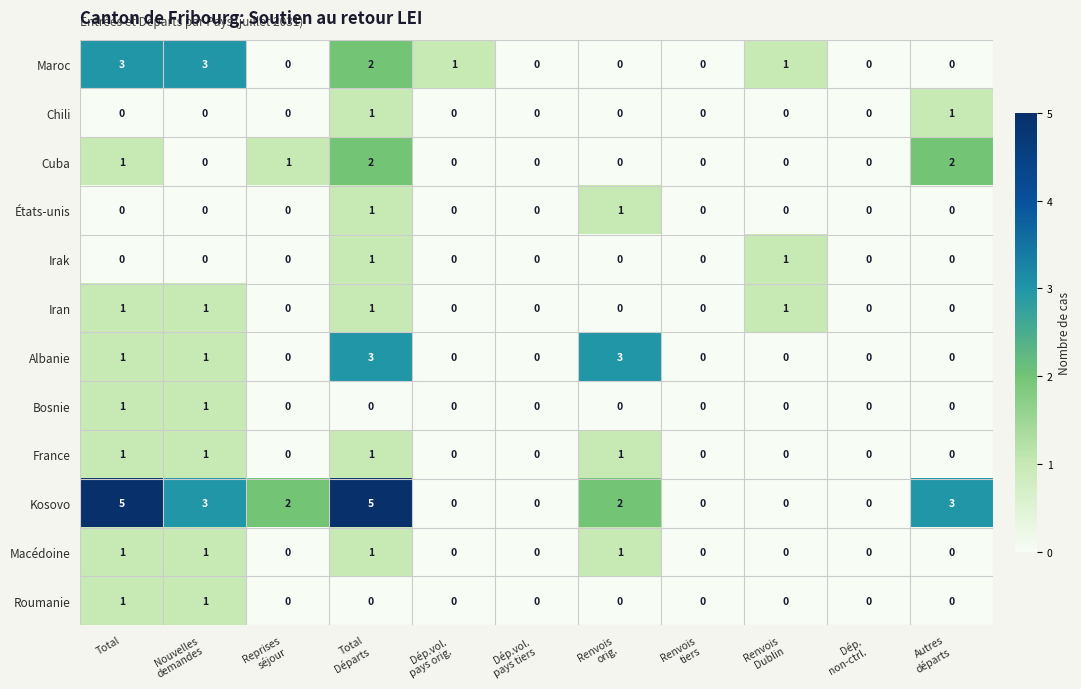

How many categories are shown in the chart?

11